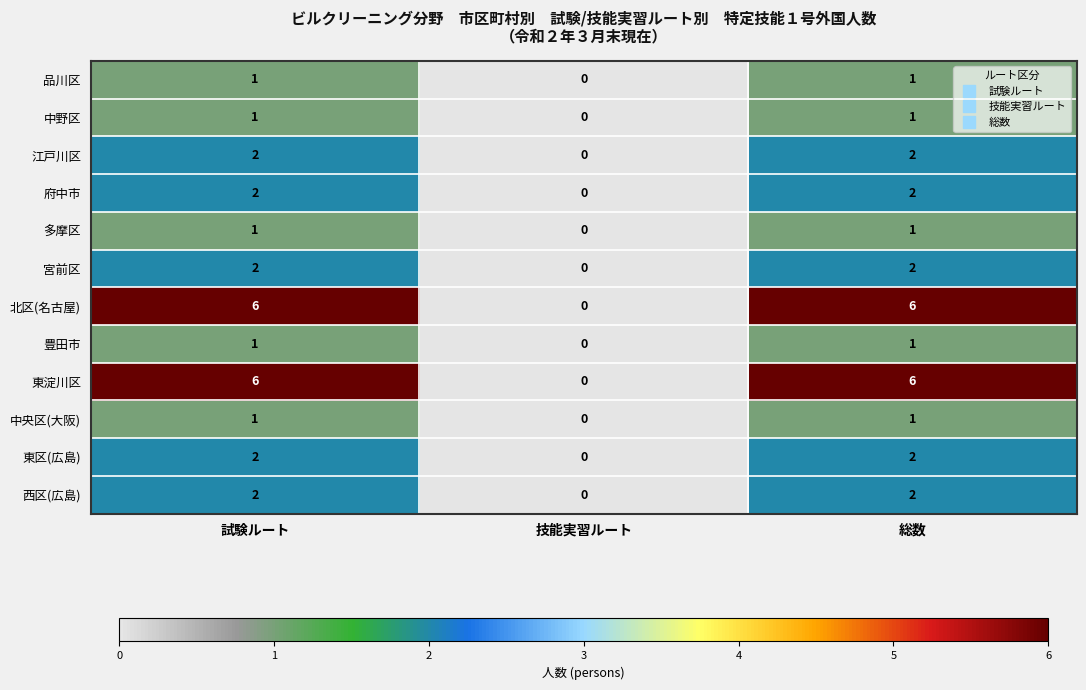

What is the sum of the 東淀川区 values at 試験ルート and 技能実習ルート?

6